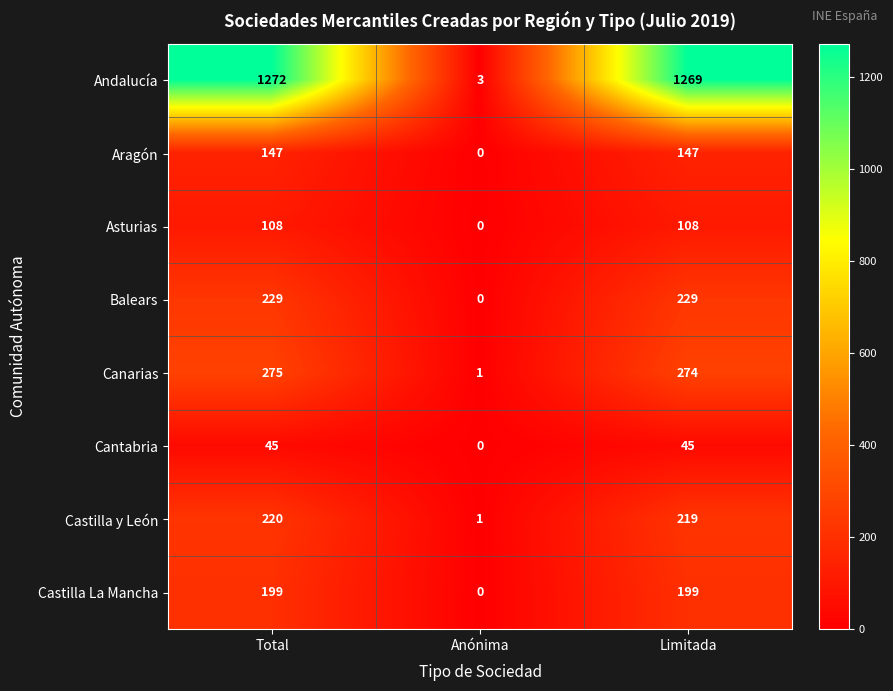

At which category is the sum across all series the highest?

Total